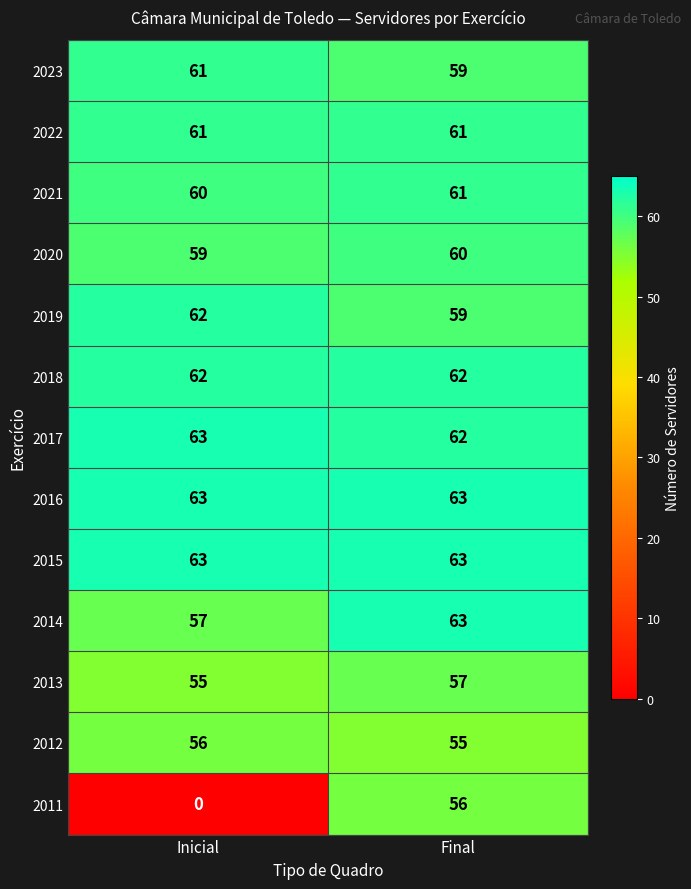

Which category has the lowest value in the 2021 series?

Inicial